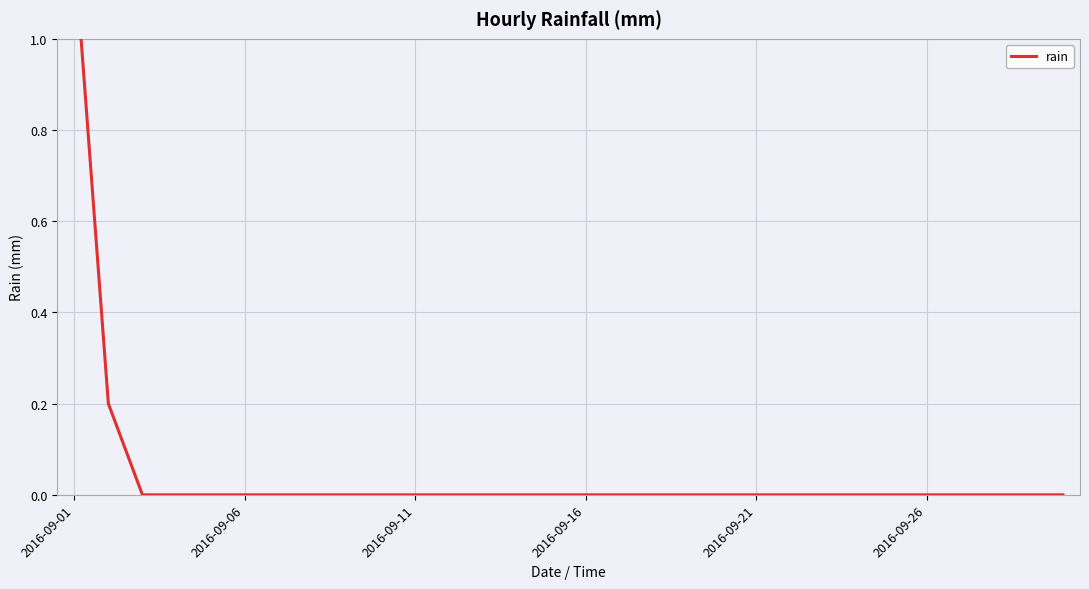

What position from the left is 16?

17